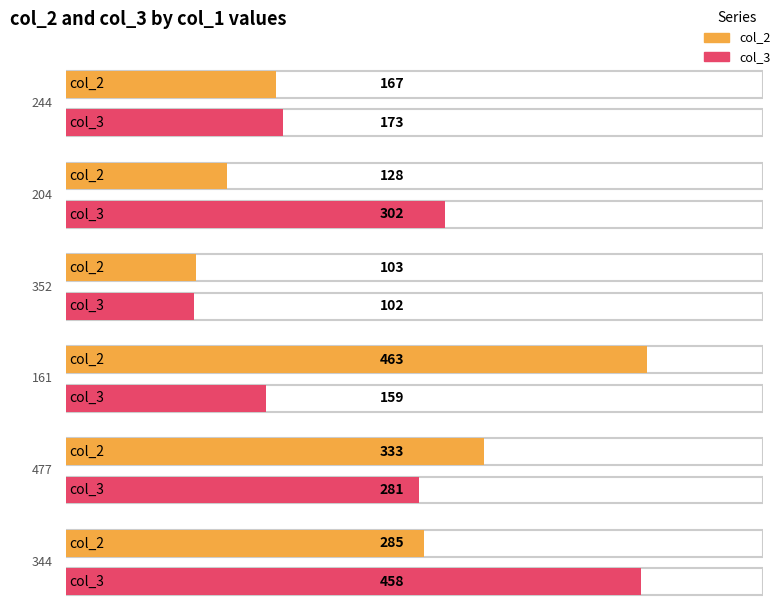

How many distinct data groups are displayed?

2